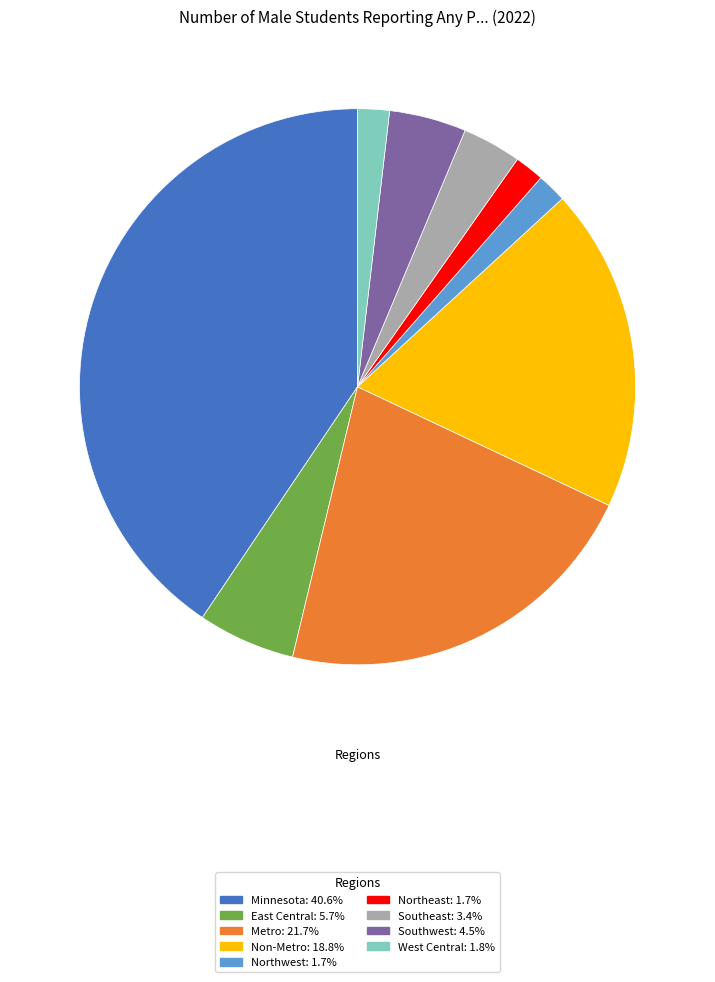

Does any single category account for the majority?

No